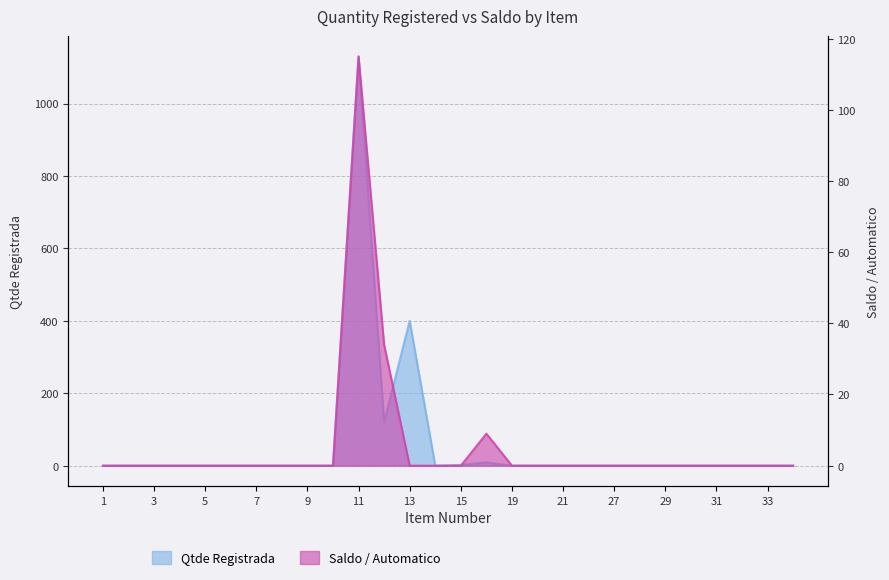

At which category does Qtde Registrada reach its first local peak?

11